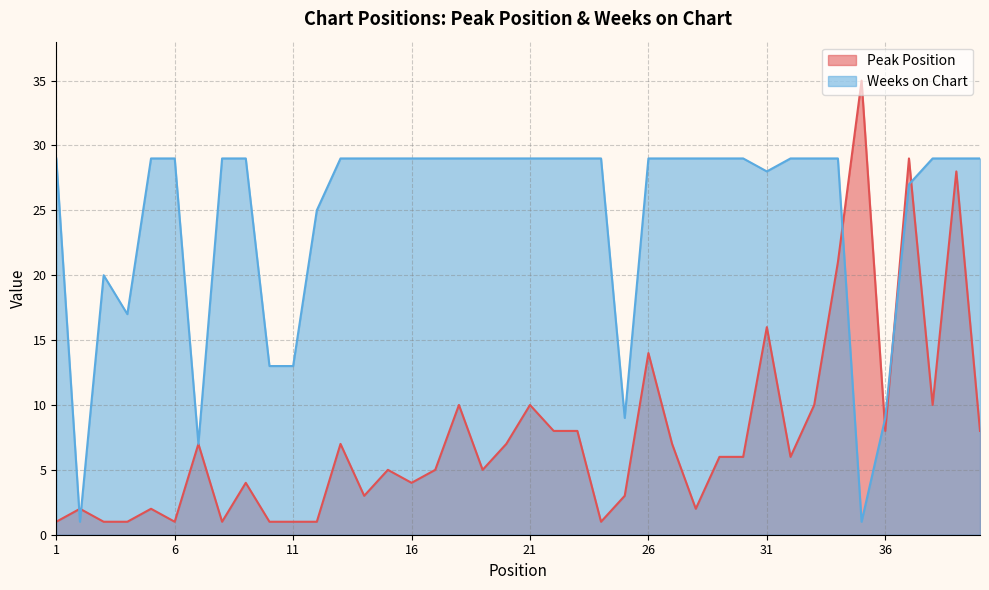

How many lines are shown in the chart?

2